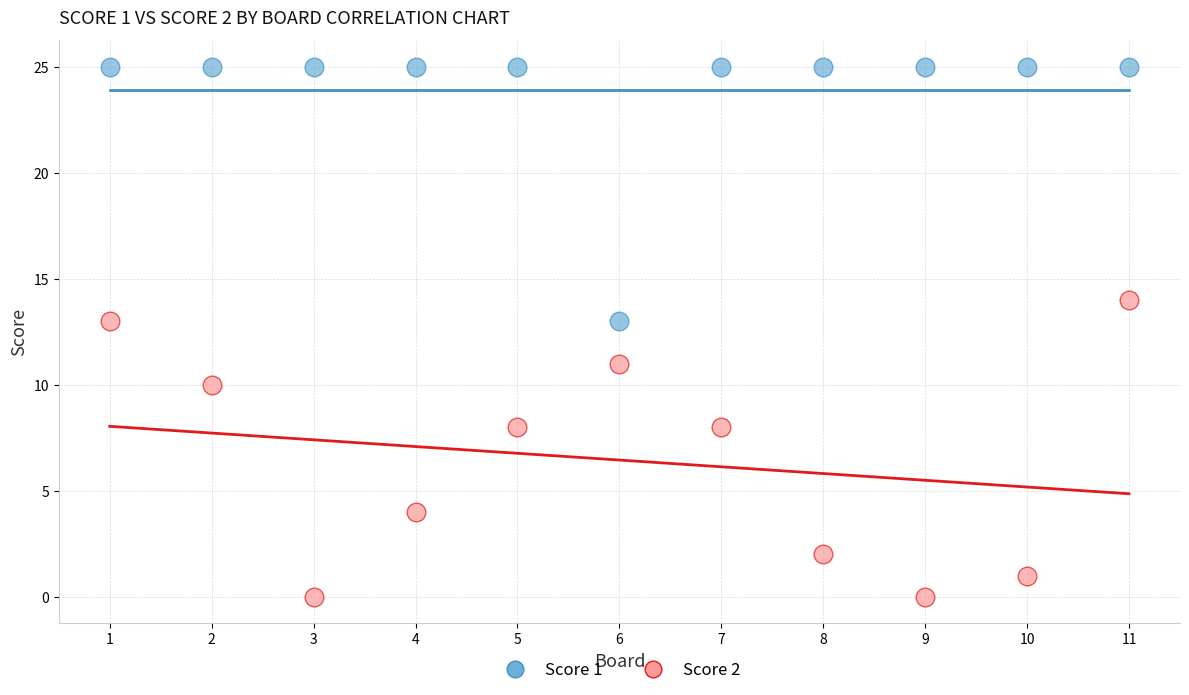

Which series contains the lowest Y value?

Score 2